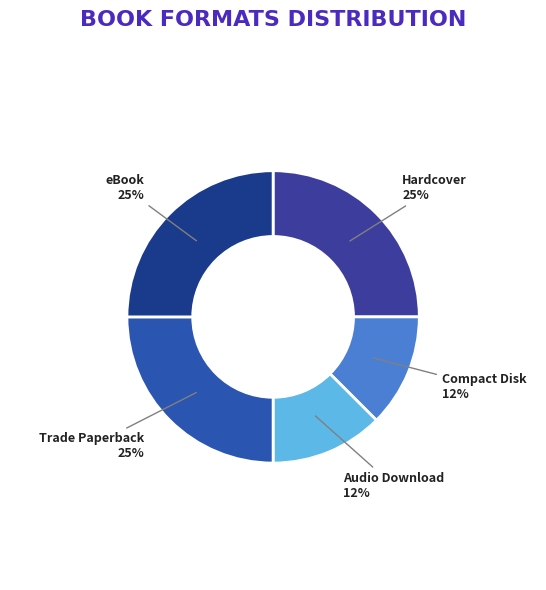

To the nearest percent, what percentage of the pie is Hardcover?

25%